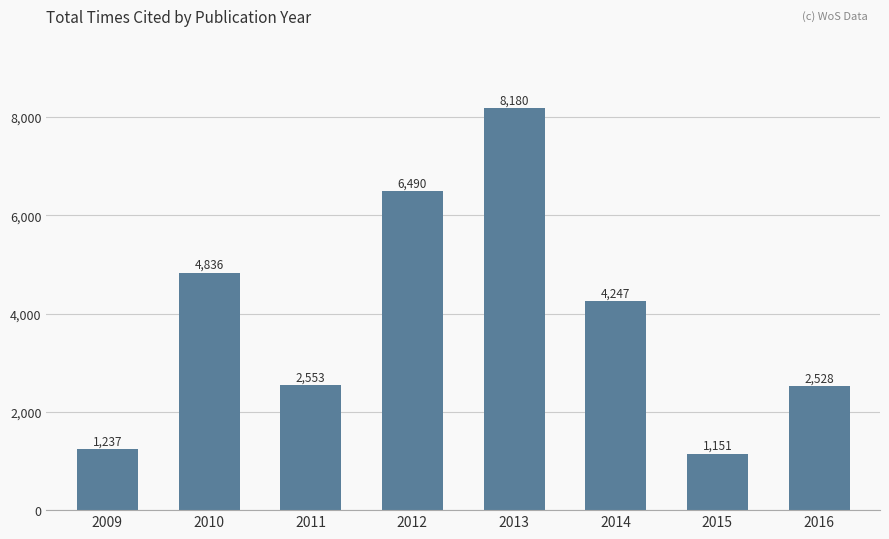

Reading left to right, extract all data points from this chart.

2009=1237	2010=4836	2011=2553	2012=6490	2013=8180	2014=4247	2015=1151	2016=2528